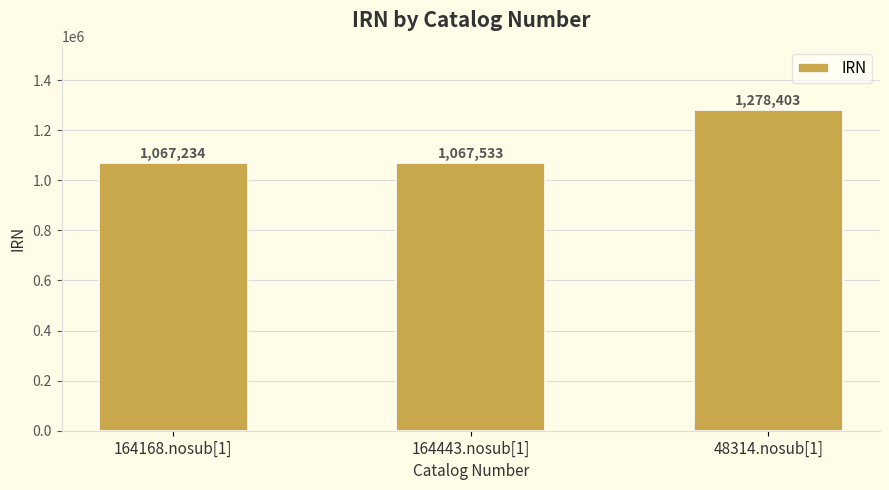

How many values are below 1067533?

1